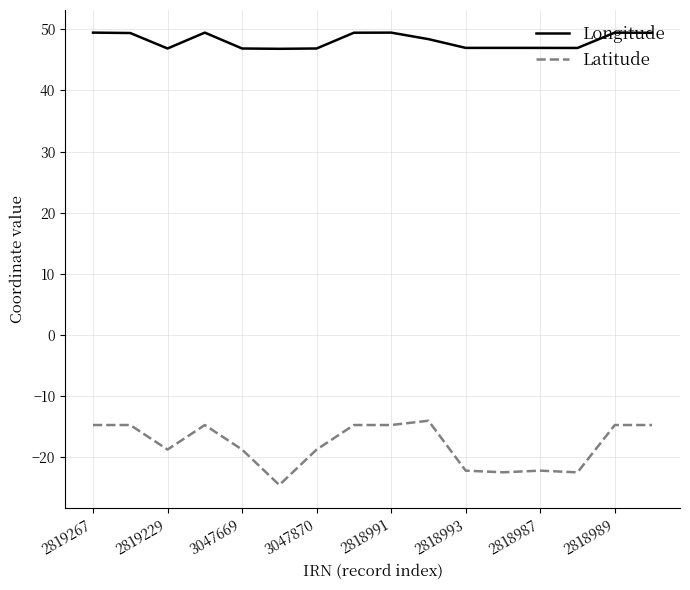

True or false: Longitude and Latitude intersect in this chart.

False